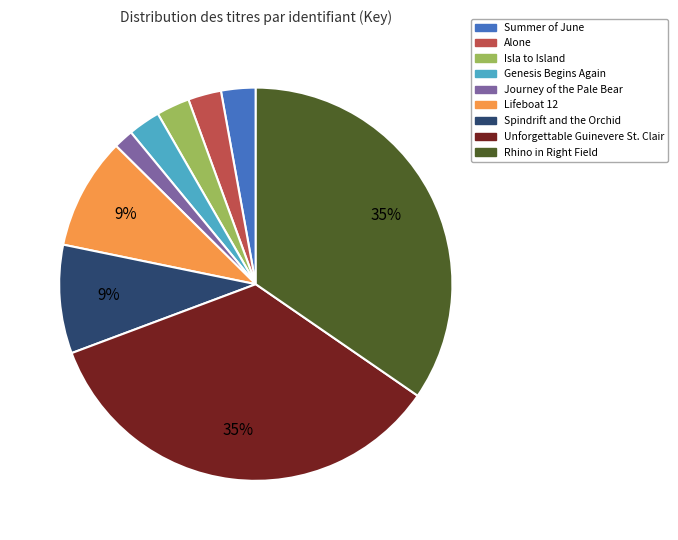

Is the sum of Summer of June and Isla to Island greater than half?

No